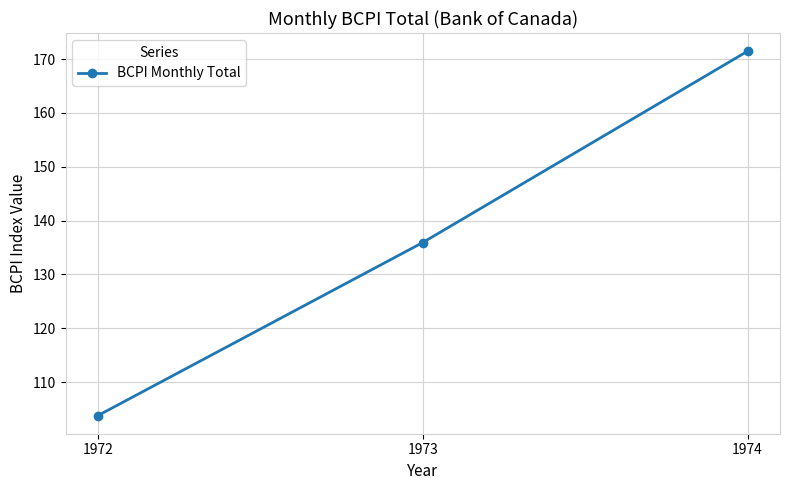

Is this an area chart (filled region under the line)?

No